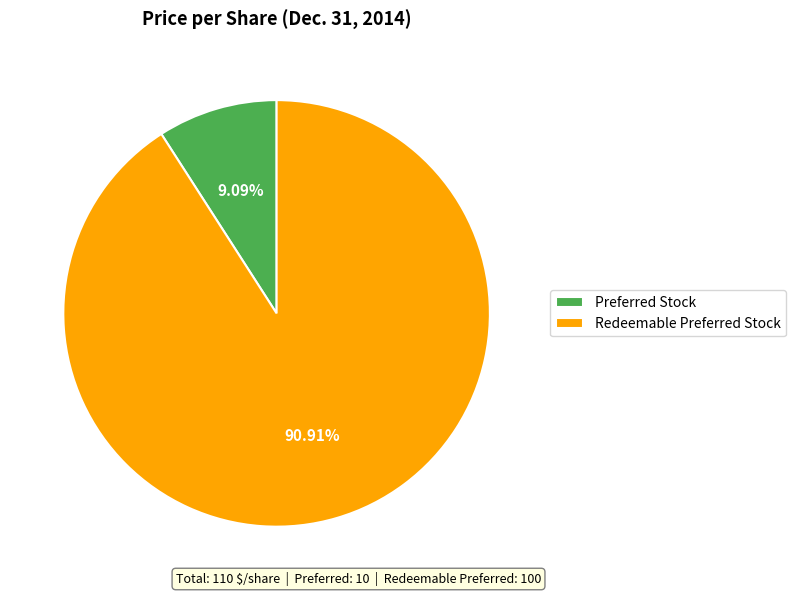

To the nearest percent, what is the difference between the largest and smallest slice percentages?

82%